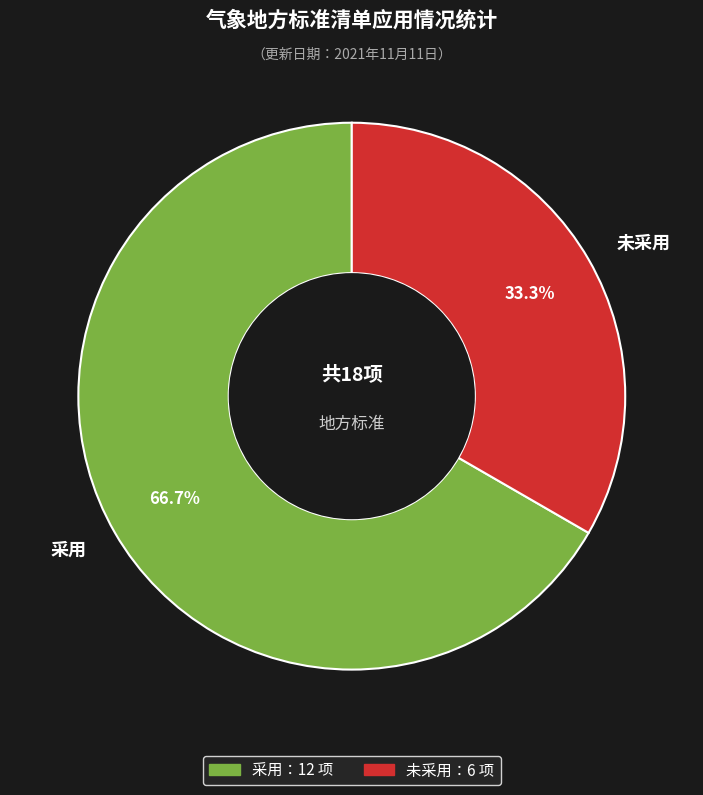

Which category has the biggest portion of the pie?

采用